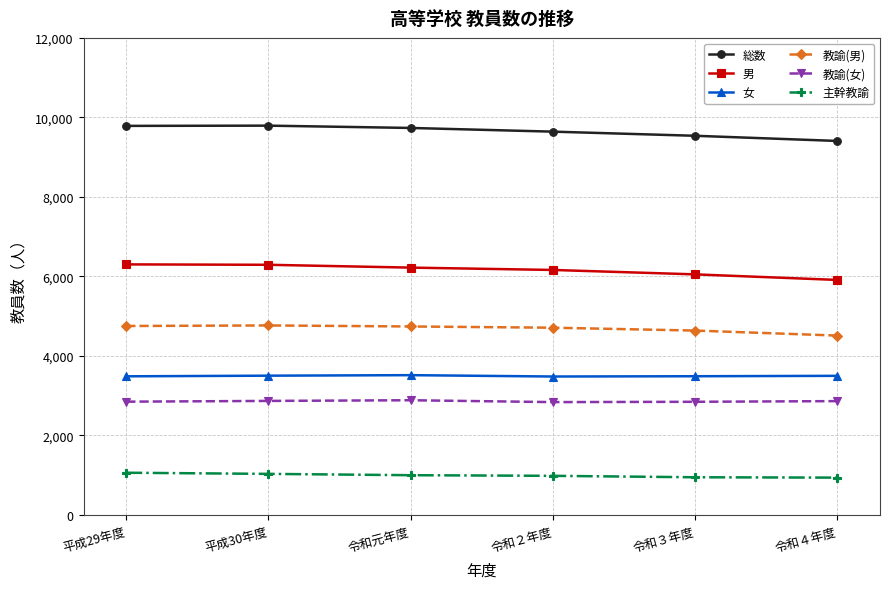

What is the spread (max minus min) of values at 令和元年度?

8737